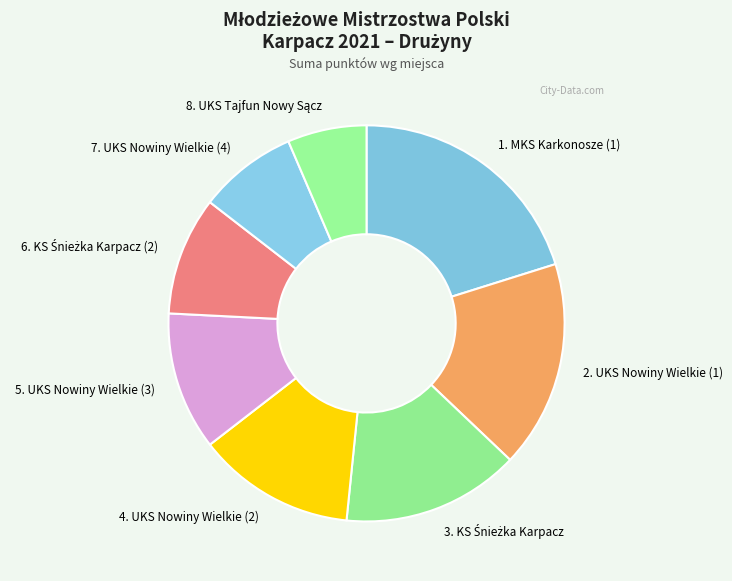

The 7. UKS Nowiny Wielkie (4) slice represents 8% of the pie. True or false?

True